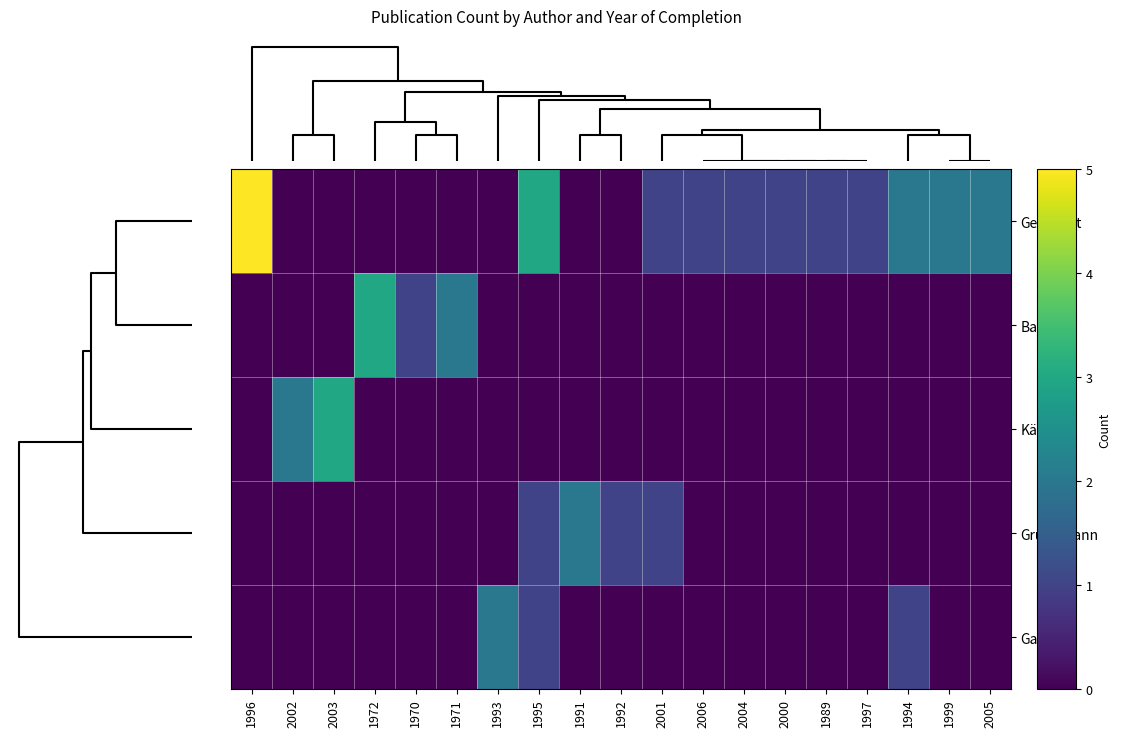

Reading left to right, list all the values displayed in this chart.

Gebhardt: 1996=5	2002=0	2003=0	1972=0	1970=0	1971=0	1993=0	1995=3	1991=0	1992=0	2001=1	2006=1	2004=1	2000=1	1989=1	1997=1	1994=2	1999=2	2005=2
Baatz: 1996=0	2002=0	2003=0	1972=3	1970=1	1971=2	1993=0	1995=0	1991=0	1992=0	2001=0	2006=0	2004=0	2000=0	1989=0	1997=0	1994=0	1999=0	2005=0
Kämper: 1996=0	2002=2	2003=3	1972=0	1970=0	1971=0	1993=0	1995=0	1991=0	1992=0	2001=0	2006=0	2004=0	2000=0	1989=0	1997=0	1994=0	1999=0	2005=0
Grundmann: 1996=0	2002=0	2003=0	1972=0	1970=0	1971=0	1993=0	1995=1	1991=2	1992=1	2001=1	2006=0	2004=0	2000=0	1989=0	1997=0	1994=0	1999=0	2005=0
Gartzen: 1996=0	2002=0	2003=0	1972=0	1970=0	1971=0	1993=2	1995=1	1991=0	1992=0	2001=0	2006=0	2004=0	2000=0	1989=0	1997=0	1994=1	1999=0	2005=0